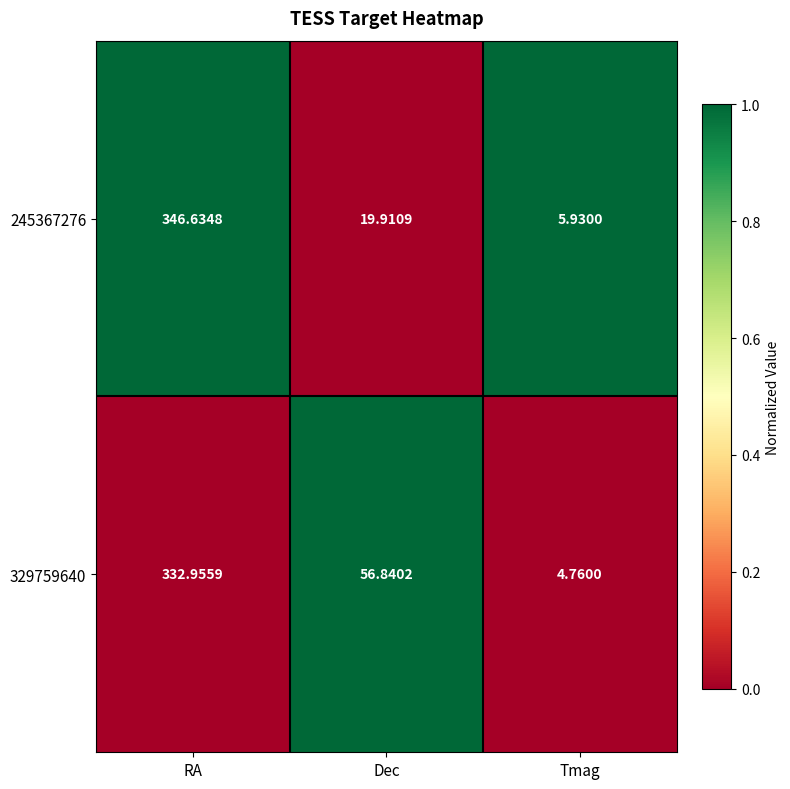

Rank the series by their maximum value, from lowest to highest.

329759640, 245367276